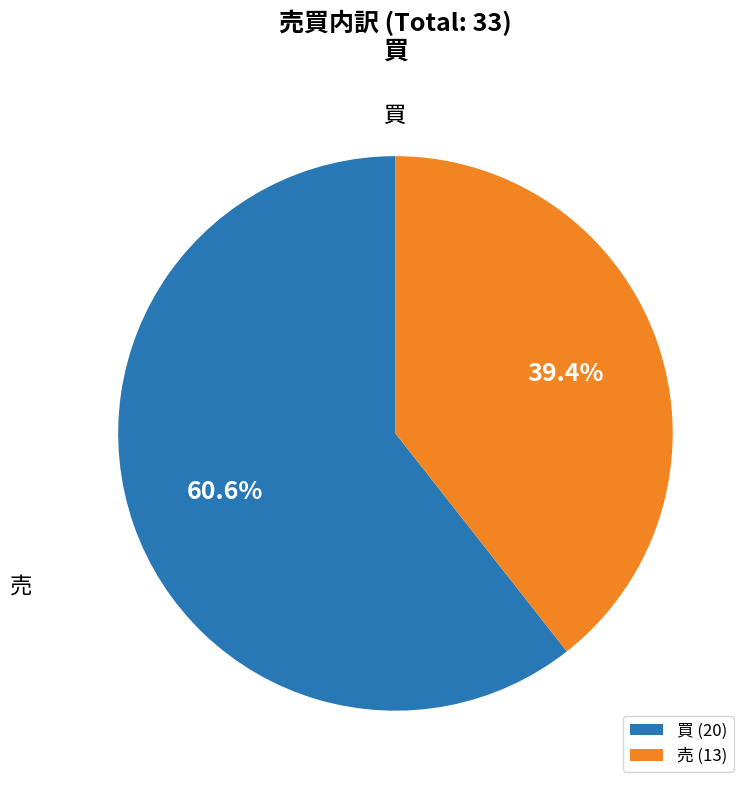

Which slice is the smallest?

売 (13)